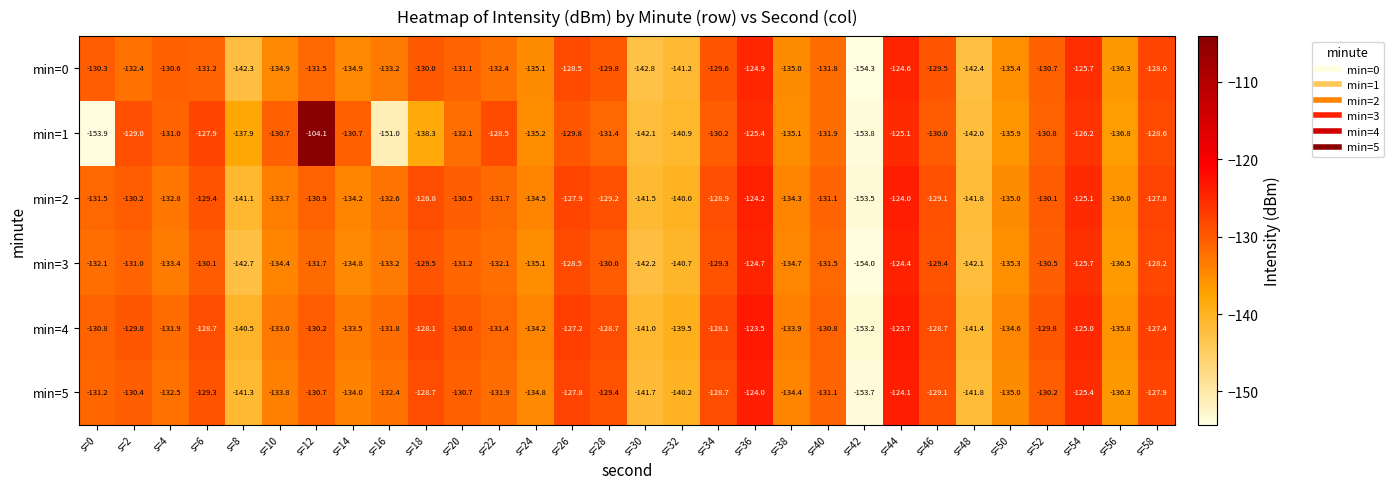

What is the minimum value shown in the chart?

-154.3